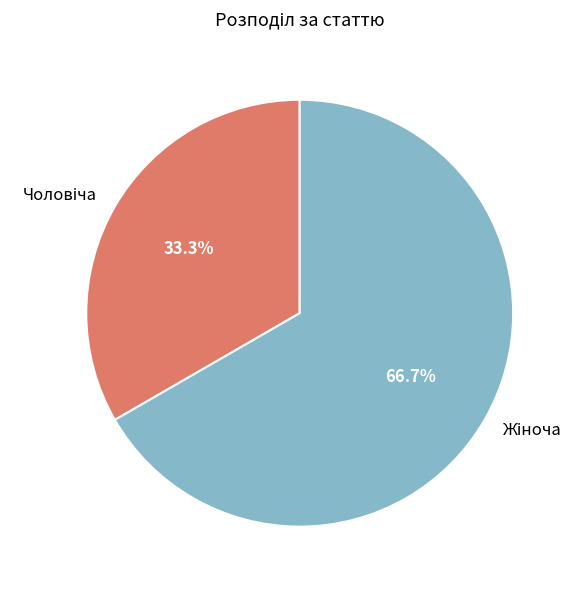

Does any single category account for the majority?

Yes